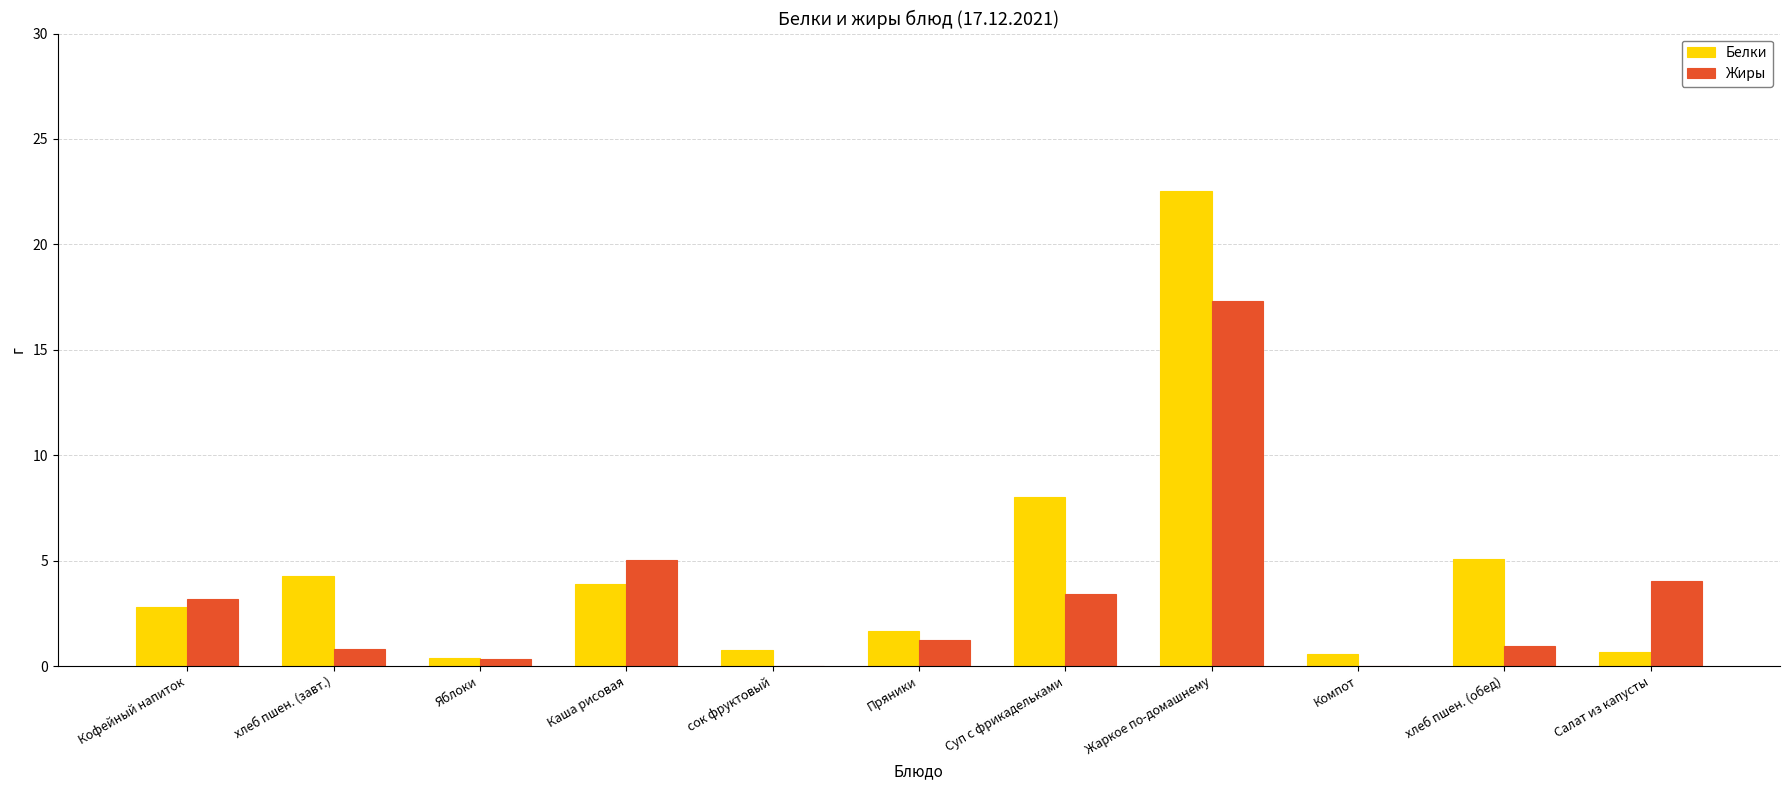

Between Суп с фрикадельками and хлеб пшен. (обед), which series saw the biggest shift?

Белки